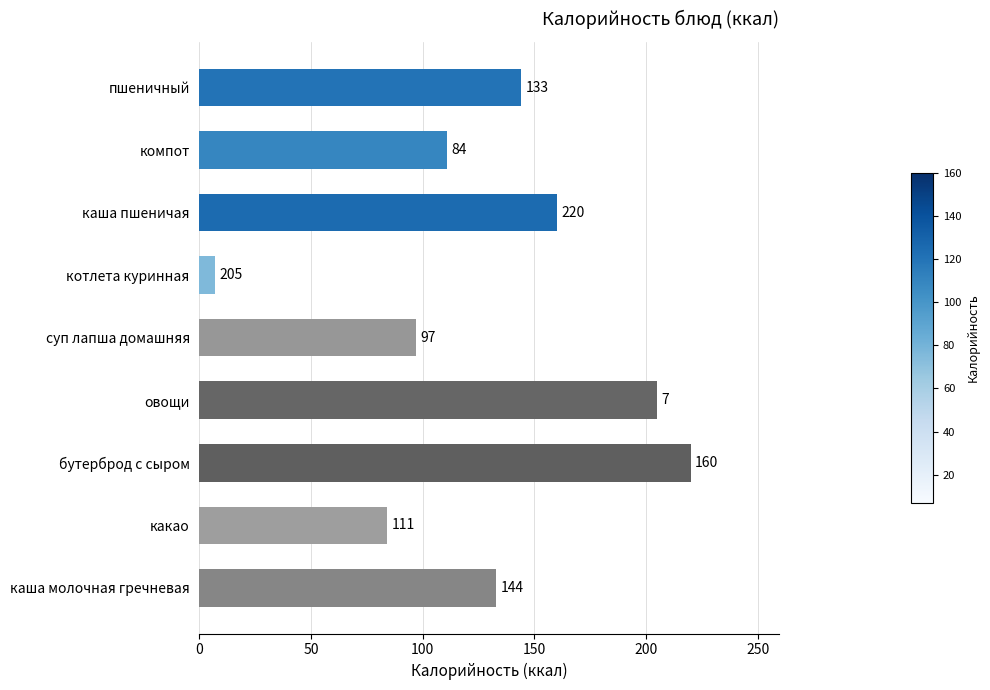

Rank the categories by value from highest to lowest.

бутерброд с сыром, овощи, каша пшеничая, пшеничный, каша молочная гречневая, компот, суп лапша домашняя, какао, котлета куринная